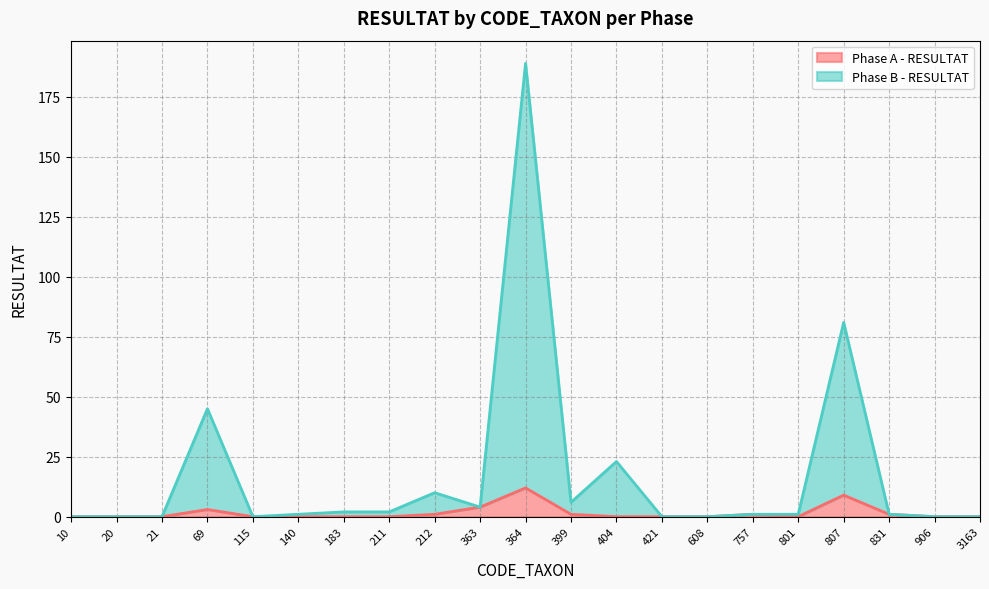

True or false: Phase A - RESULTAT has a value of 0 at 212.

False